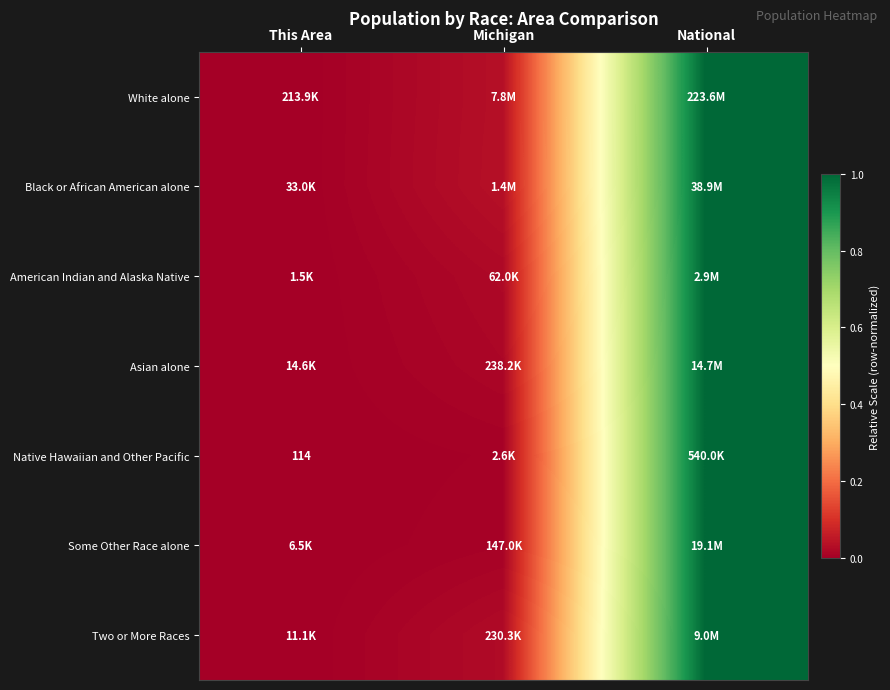

At which label is White alone closest to 0?

This Area